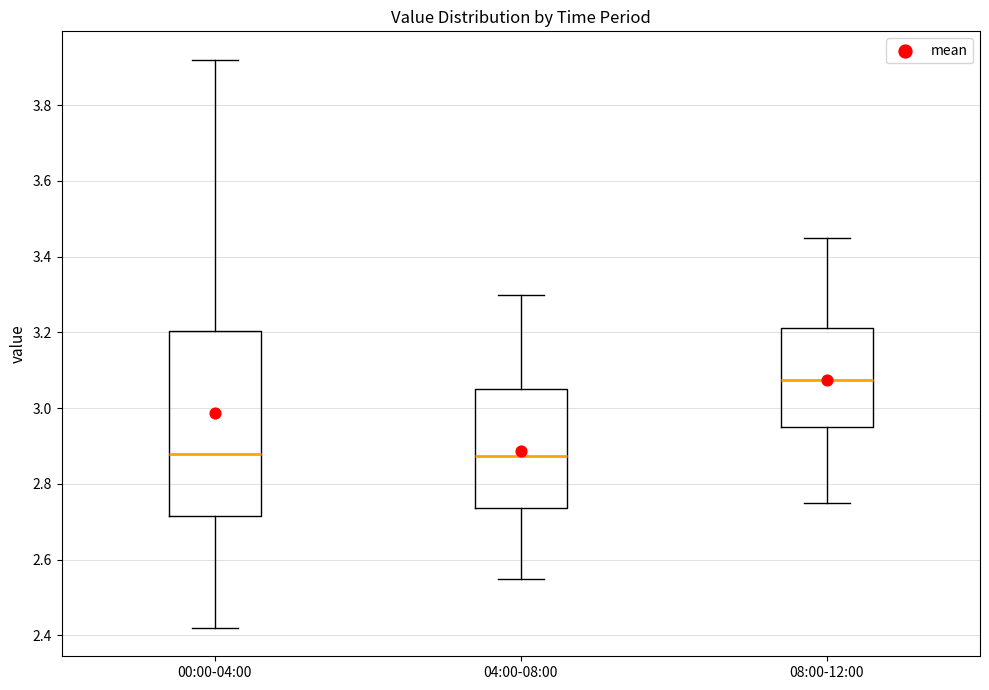

Which box is the tallest, from its lower edge to its upper edge?

00:00-04:00